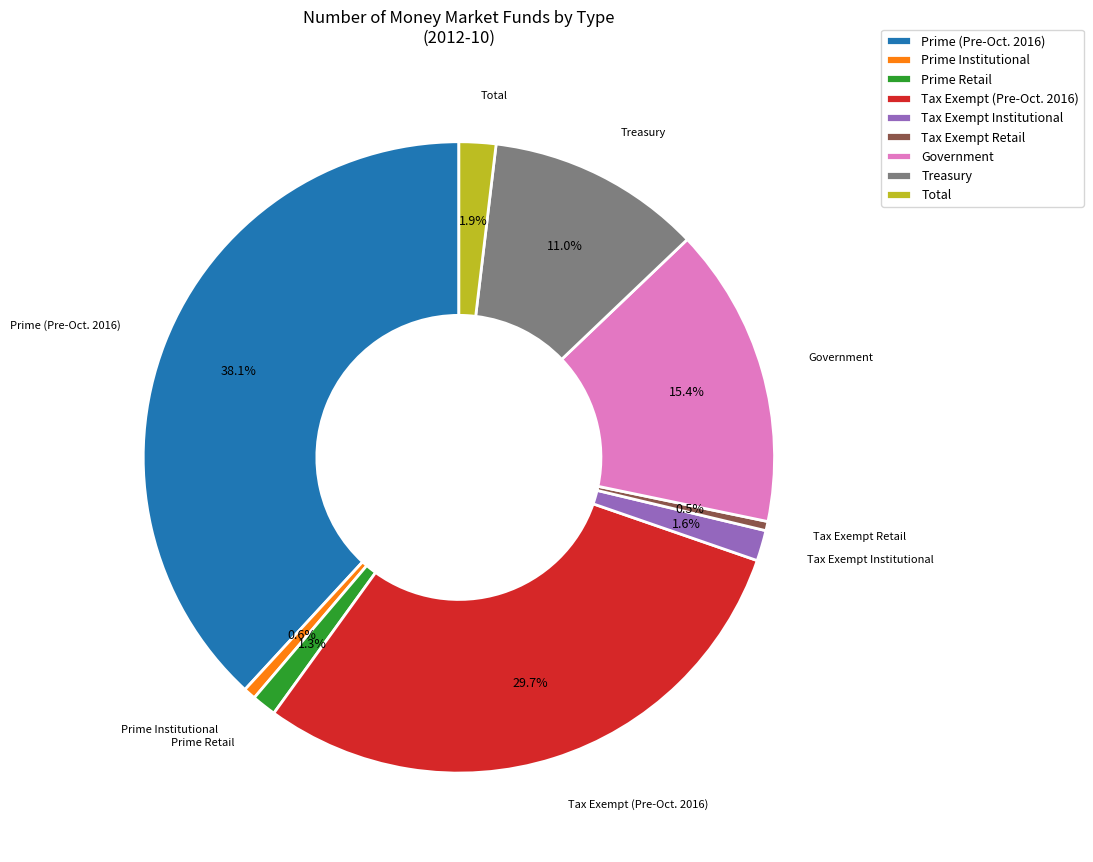

Count the number of slices in the pie.

9